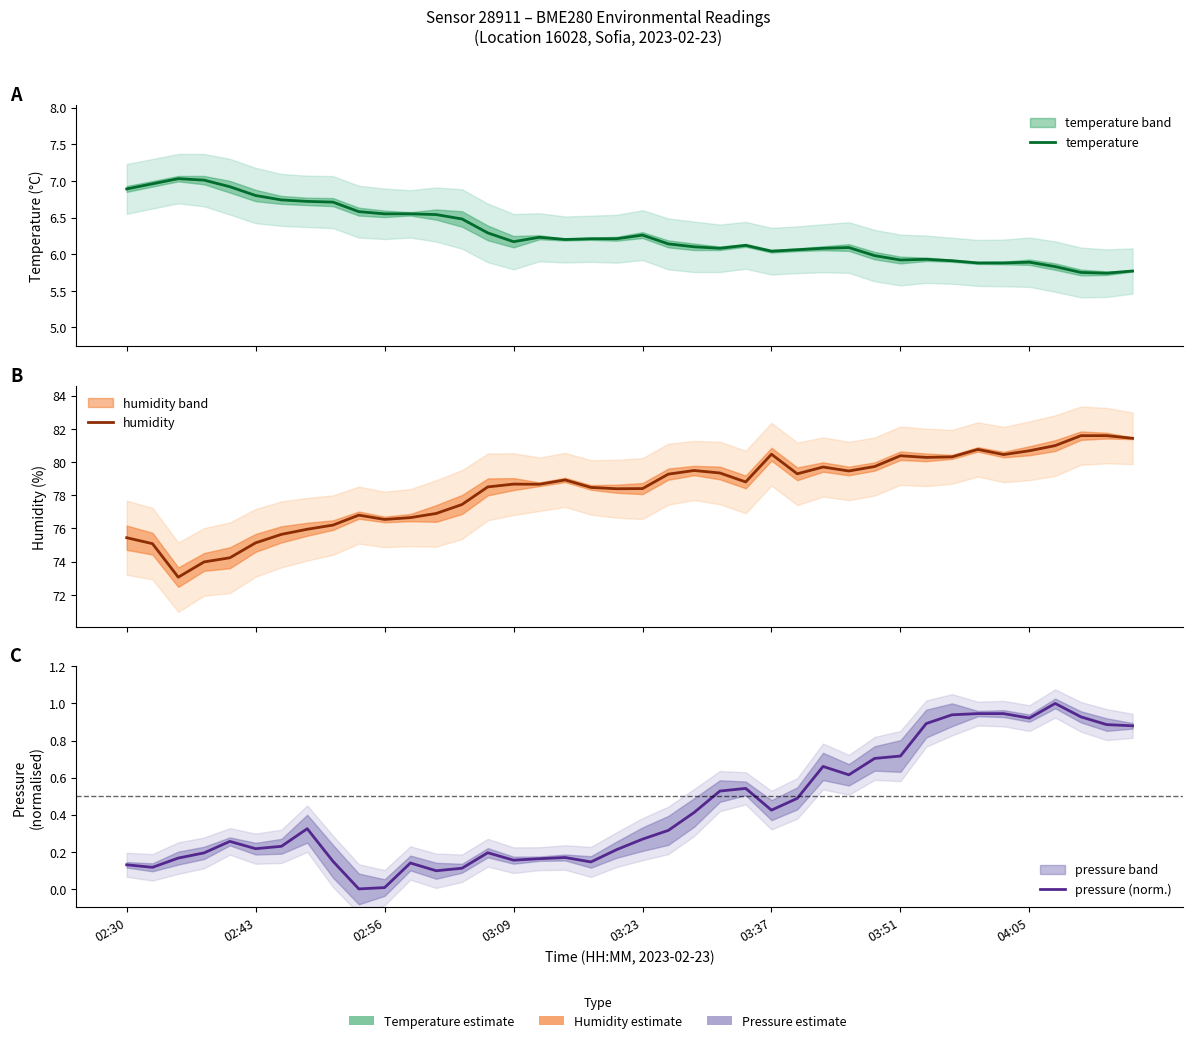

At which label does temperature first exceed 6?

02:30